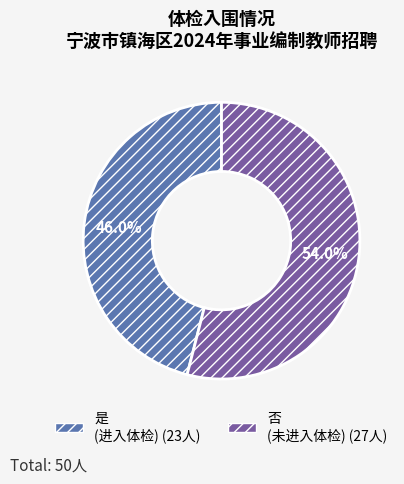

Which category has the smallest portion of the pie?

是